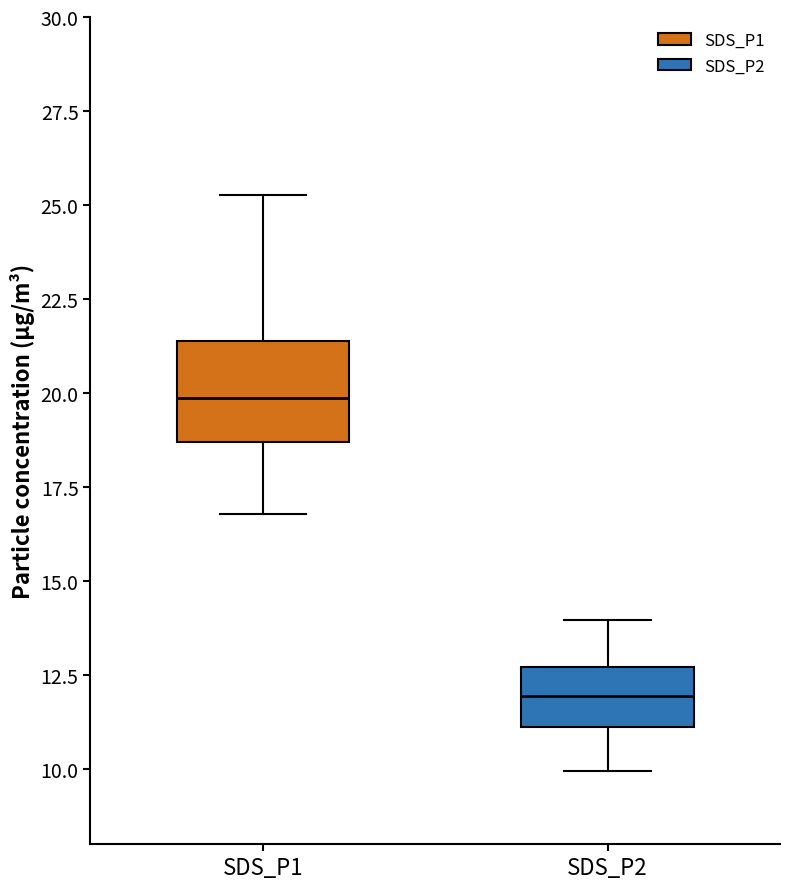

Reading left to right, transcribe this box plot: for each box, give where its median line is, the range the box spans, and where its two whiskers end, as read against the y-axis. The values are not printed on the chart, so give them approximately, as read against the axis.

SDS_P1: median 20.0, box 18.5 to 21.5, whiskers 17.0 to 25.5
SDS_P2: median 12.0, box 11.0 to 12.5, whiskers 10.0 to 14.0